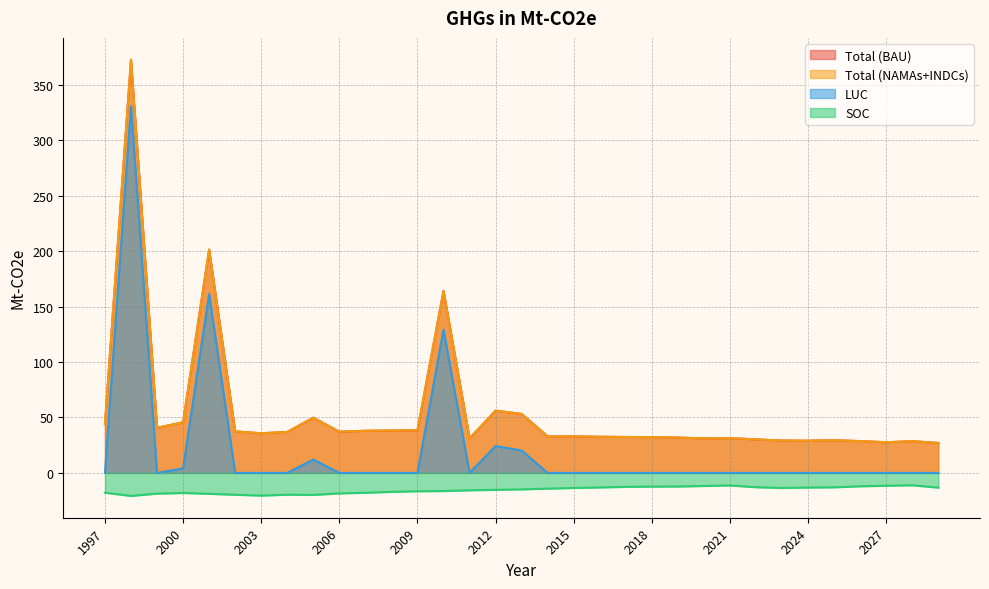

What is the greatest value displayed?

372.6